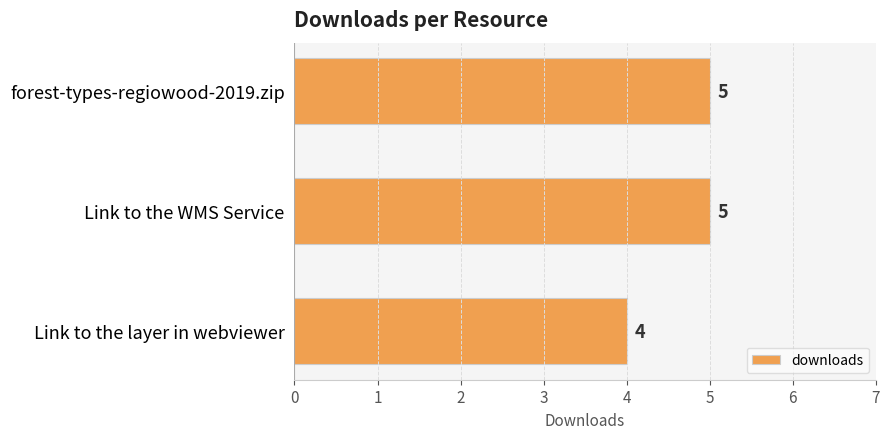

The chart shows a value of 5 at forest-types-regiowood-2019.zip. True or false?

True